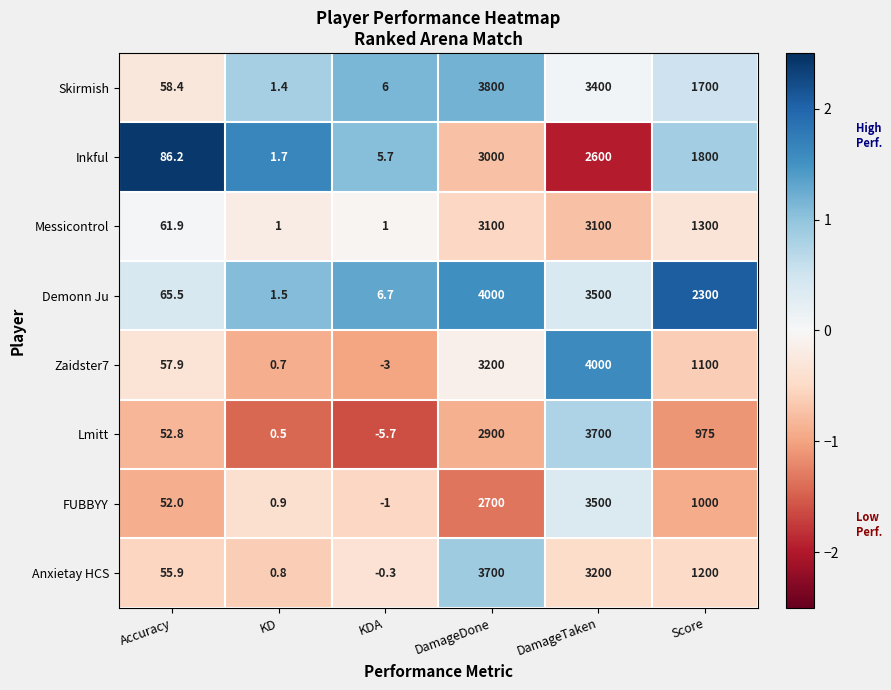

The Zaidster7 series shows 4000.0 at DamageTaken. True or false?

True